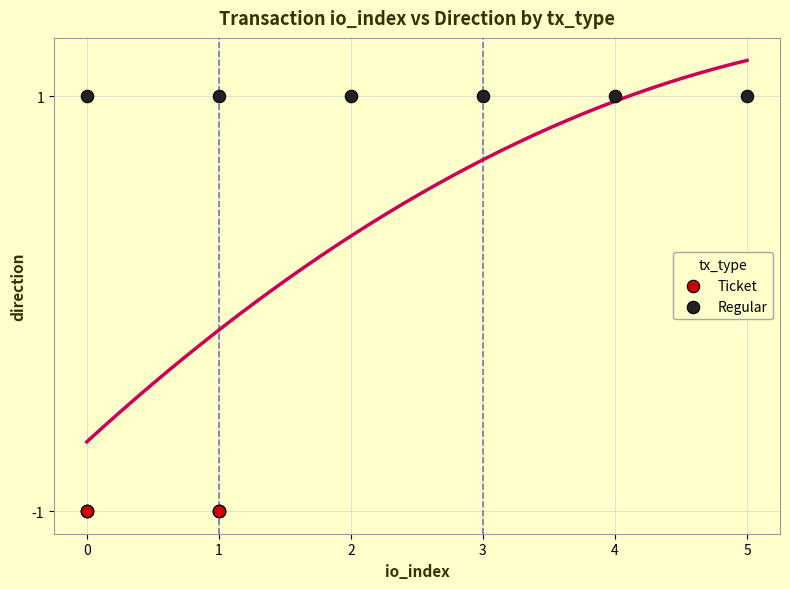

Which series contains the lowest Y value?

Ticket